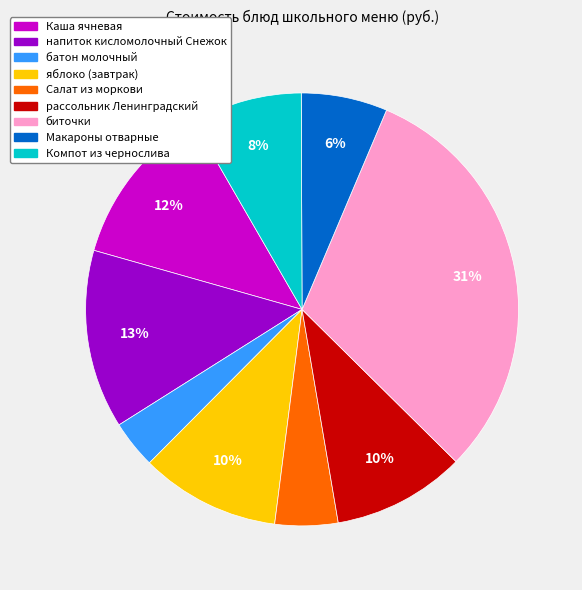

Is яблоко (завтрак) the majority of the pie?

No